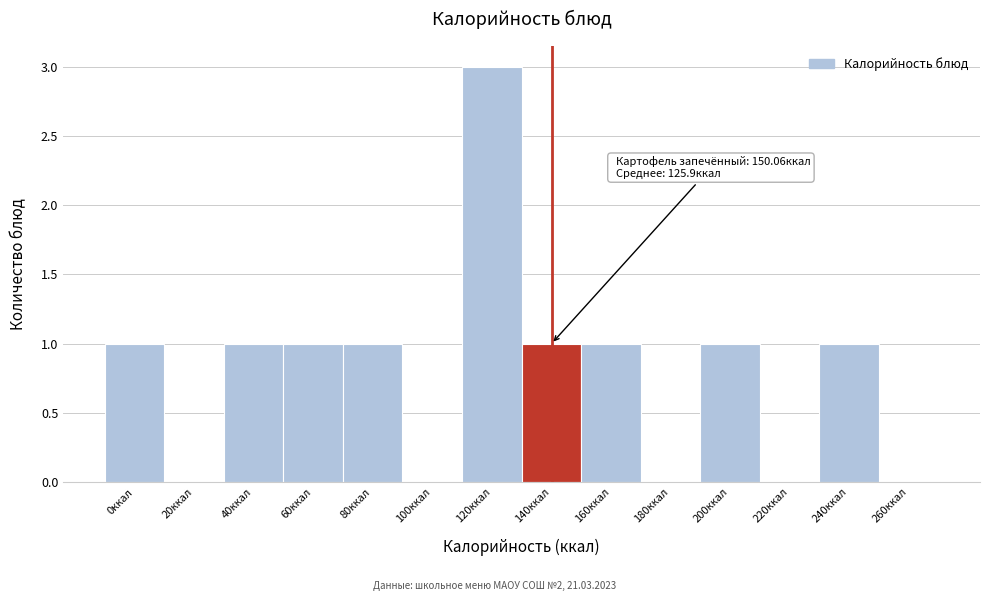

Reading left to right, what are all the values shown in this chart?

0ккал=1	20ккал=0	40ккал=1	60ккал=1	80ккал=1	100ккал=0	120ккал=3	140ккал=1	160ккал=1	180ккал=0	200ккал=1	220ккал=0	240ккал=1	260ккал=0